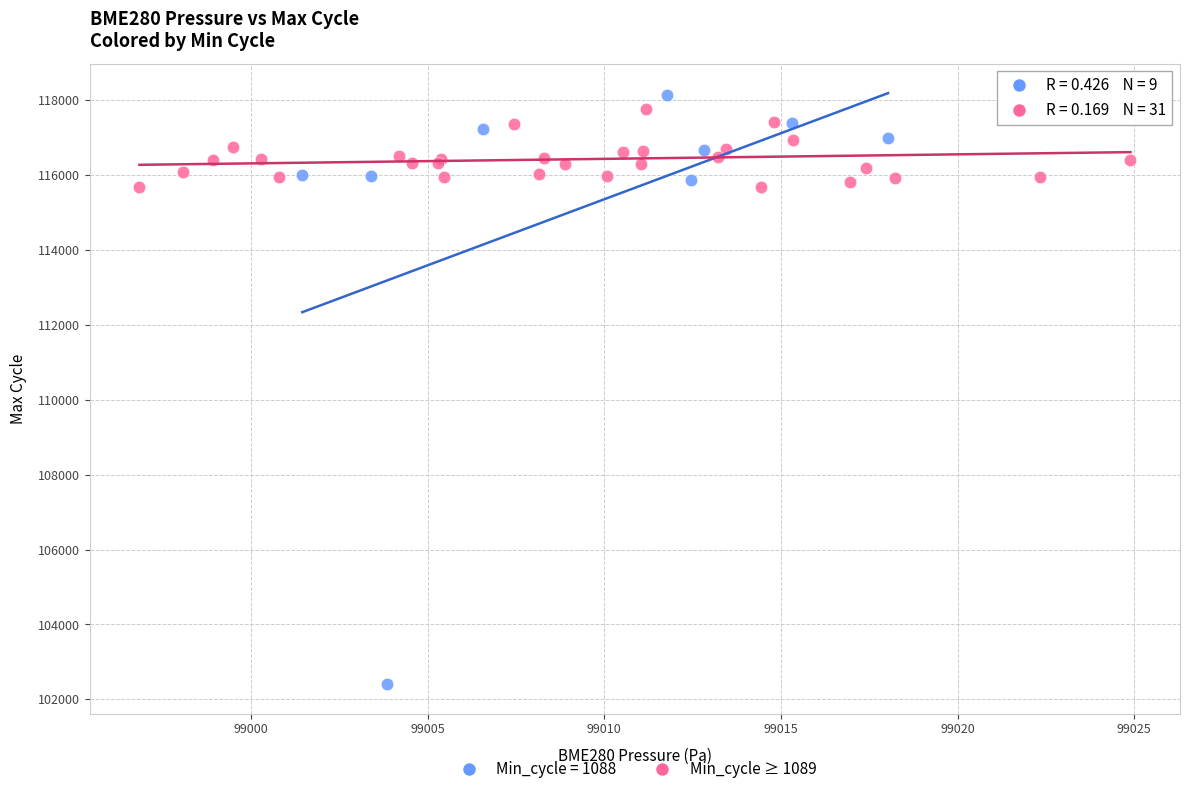

Which series has the largest Y range (max minus min)?

Min_cycle = 1088